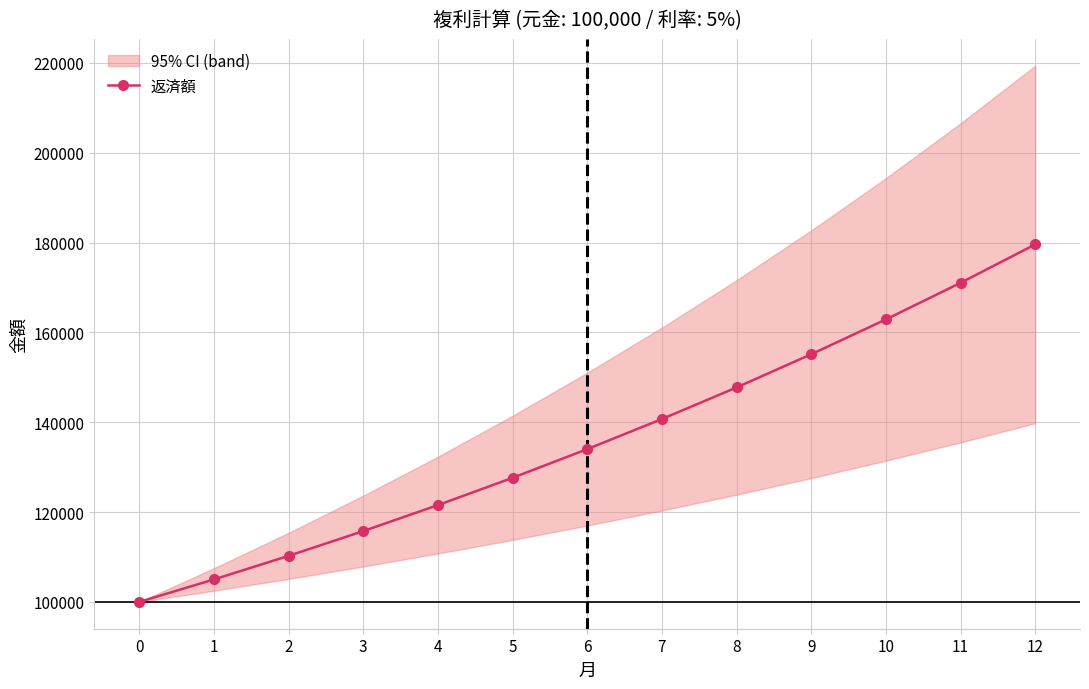

At which label is the value closest to 139792?

7